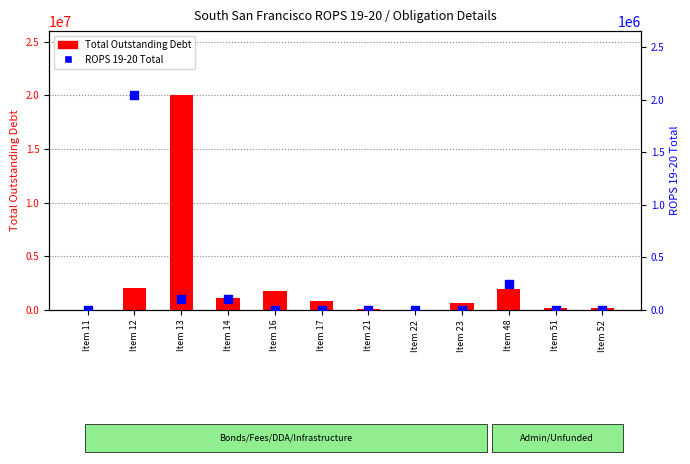

What are all the series names shown in the legend?

Total Outstanding Debt, ROPS 19-20 Total